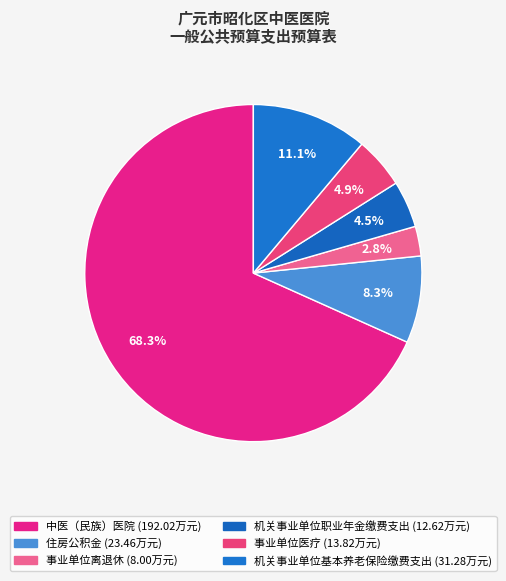

How many segments does this pie chart have?

6